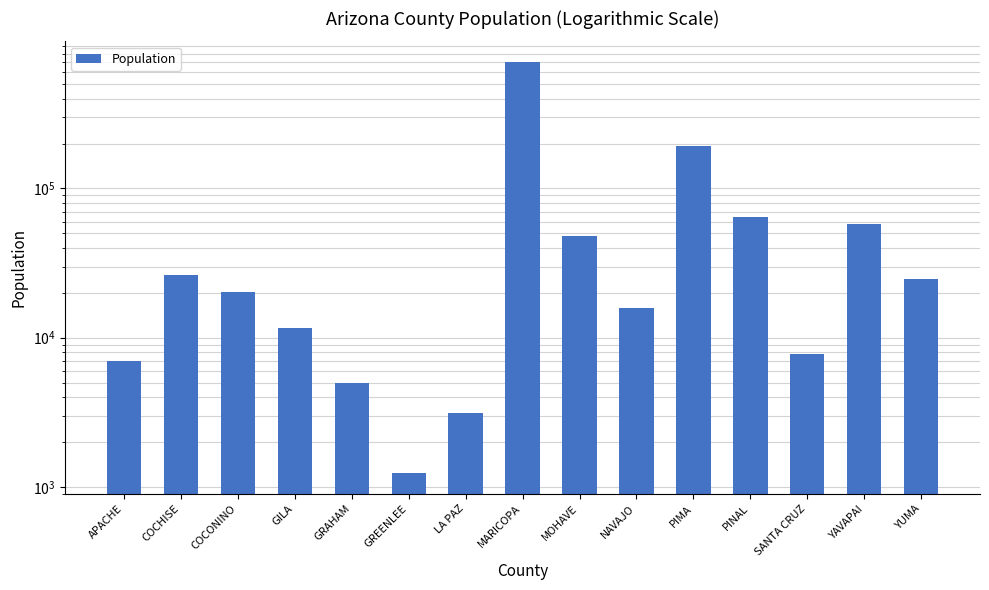

What is the smallest value displayed?

1234